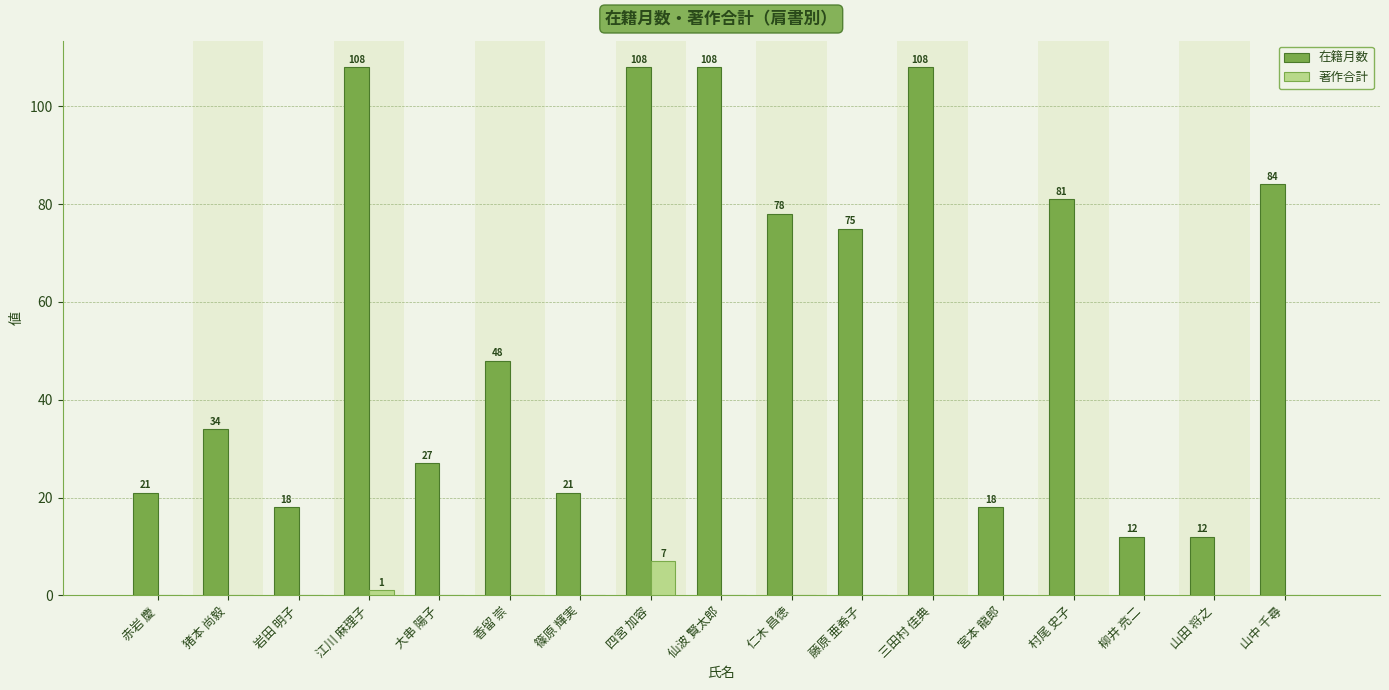

How many groups of bars are there?

17